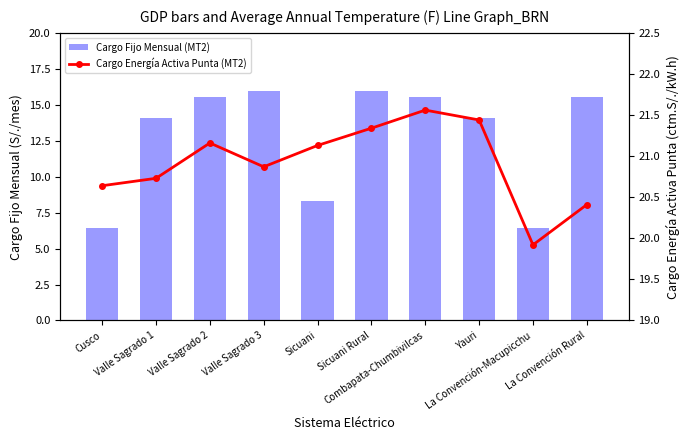

Where does the Cargo Energía Activa Punta (MT2) series first go above 21?

Valle Sagrado 2